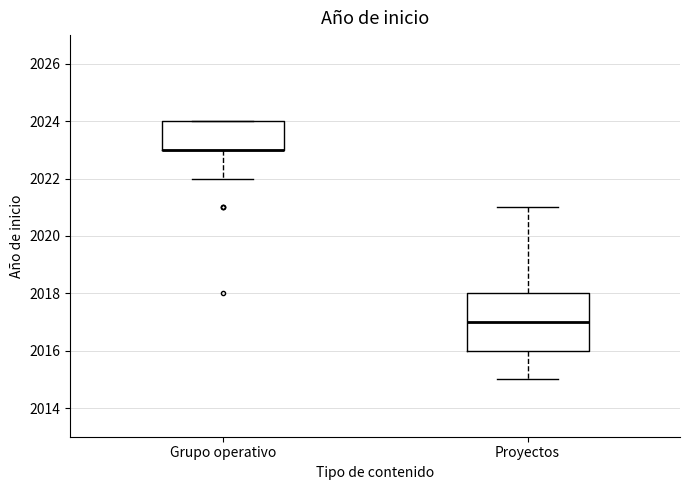

Where is the lower edge of the box for Proyectos on the y-axis? The values are not printed on the chart, so give them approximately, as read against the axis.

2016